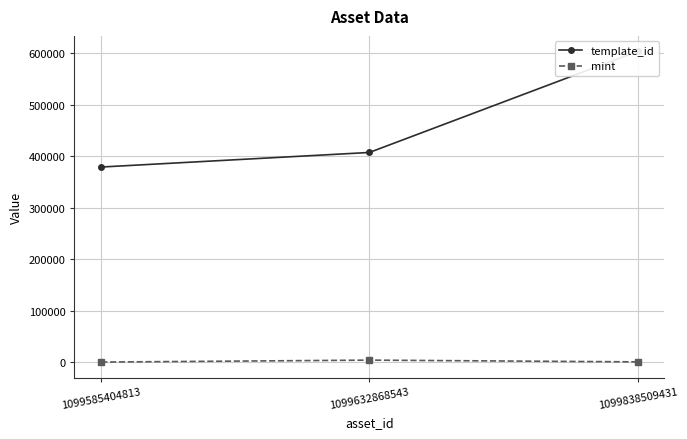

True or false: mint has a value of 997 at 1099838509431.

True